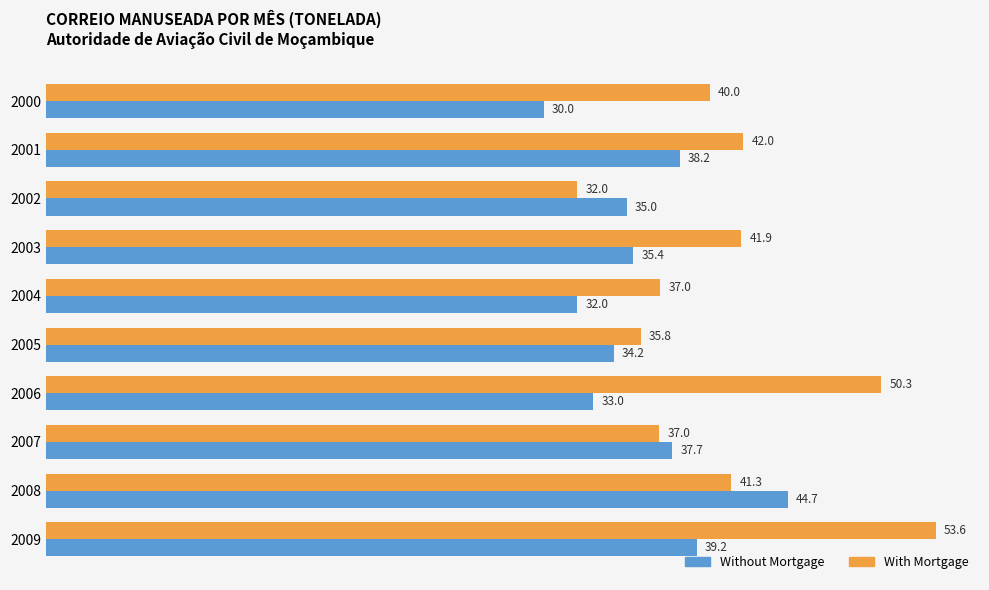

Which category has the highest value in the Without Mortgage series?

2008